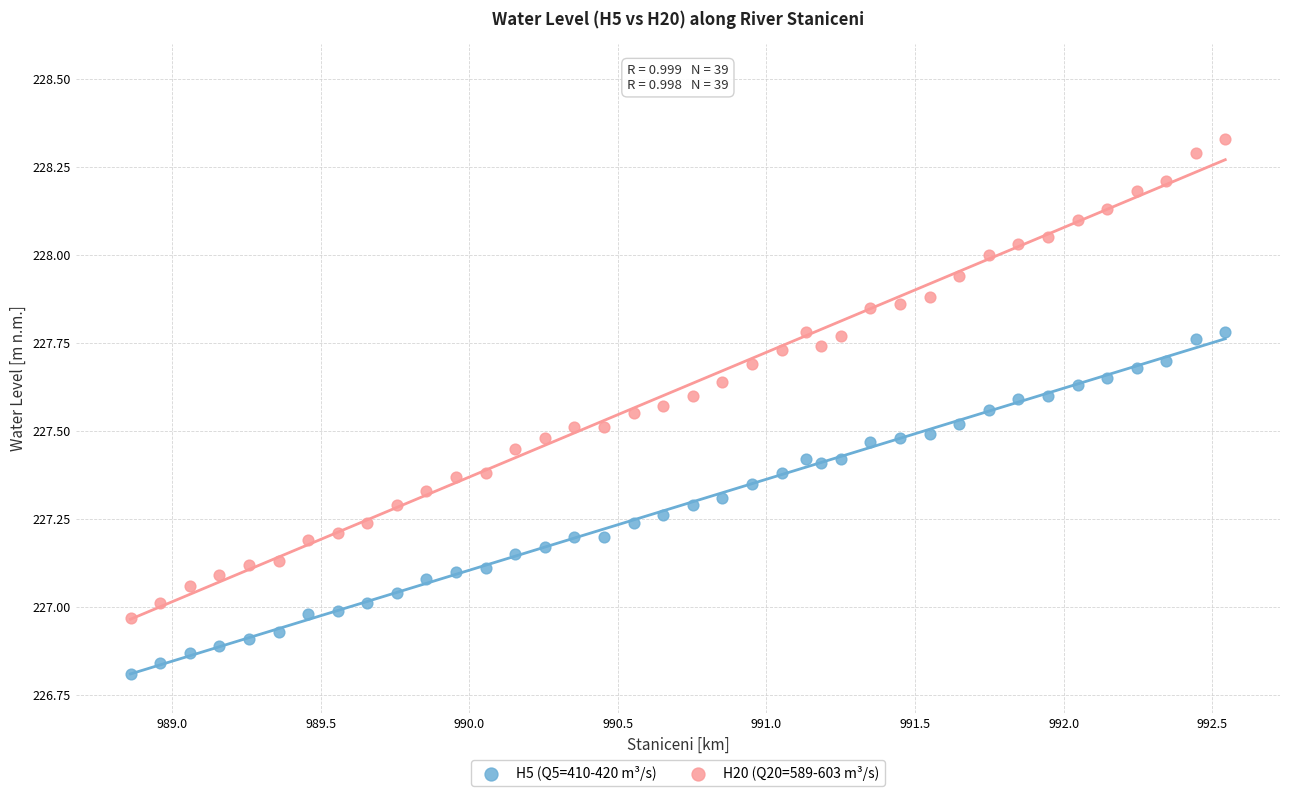

Across all data points, what is the range of X values (max minus min)?

3.7